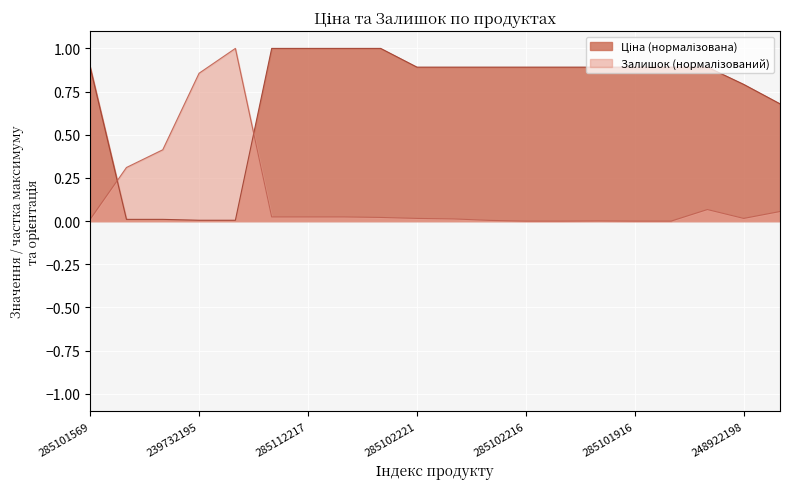

Which has a higher value, 285111961 or 285102218?

285111961